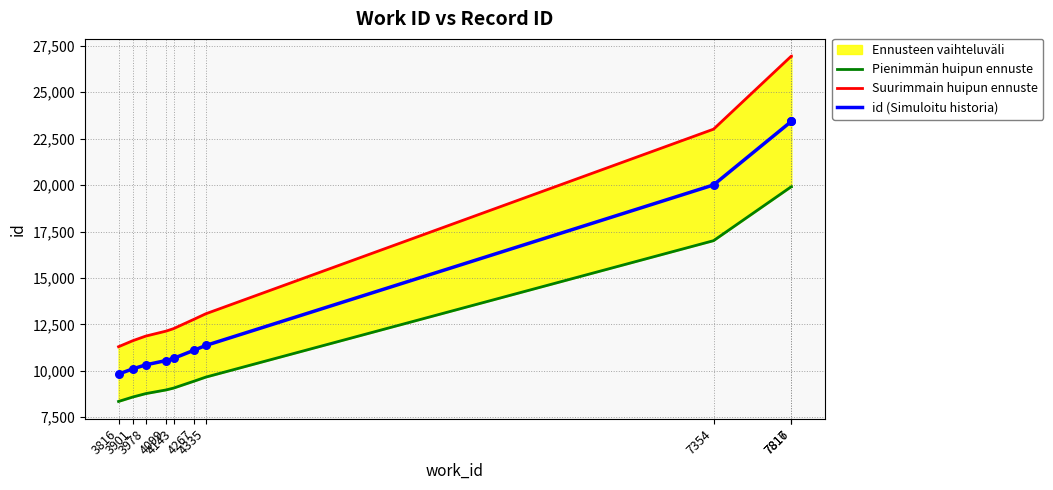

At which category is the sum across all series the highest?

7817